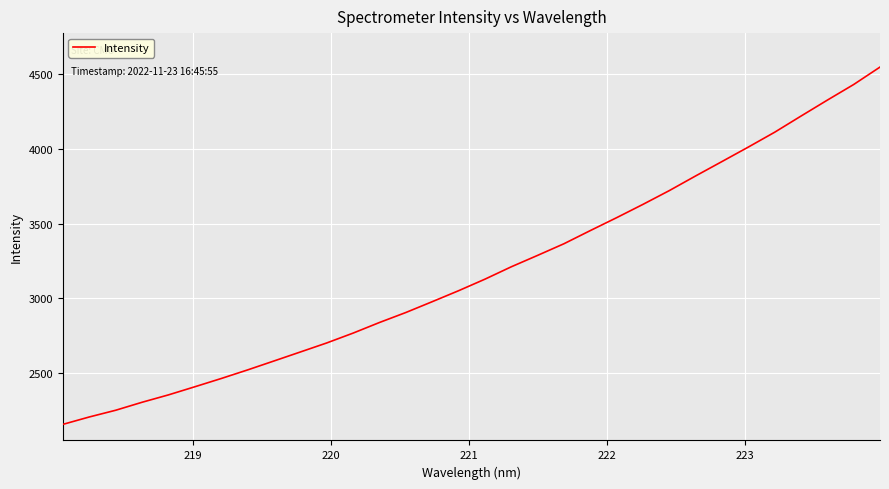

What is the difference between the maximum and minimum values?

2392.2